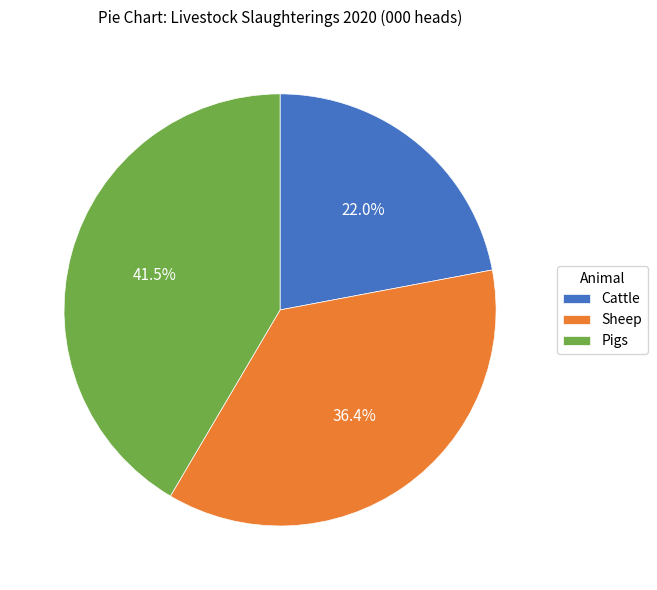

Is there a majority slice in this chart?

No